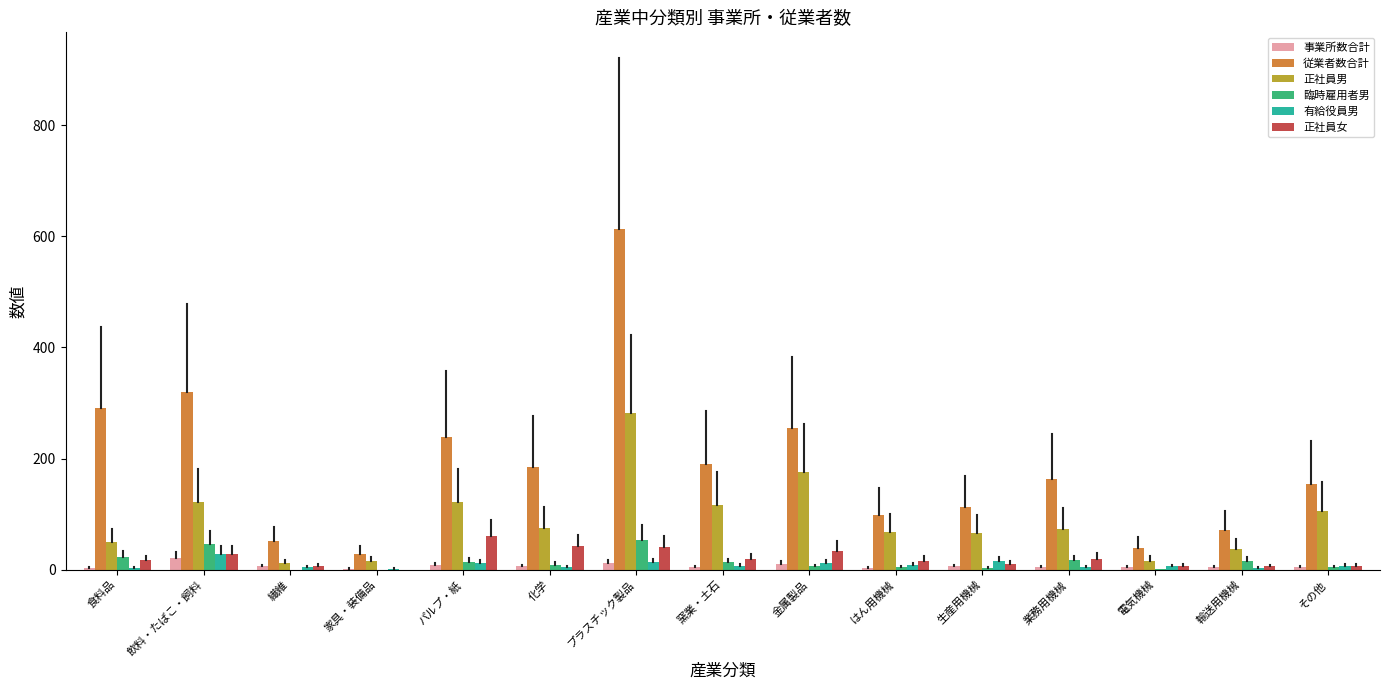

The 有給役員男 series shows 3 at 輸送用機械. True or false?

True